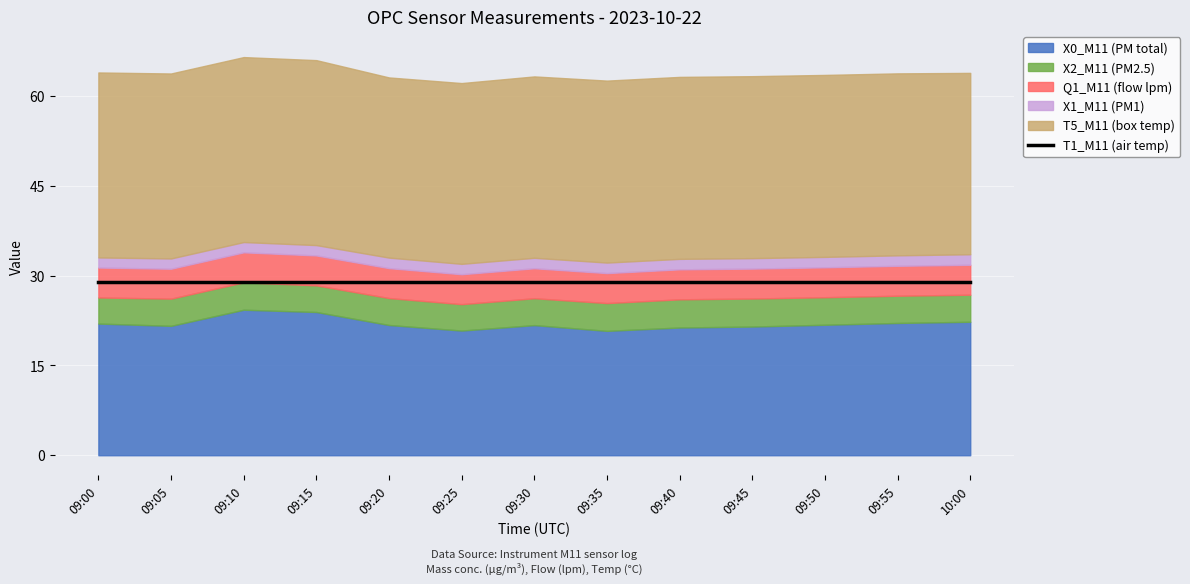

Which series has the widest spread of values?

X0_M11 (PM total)